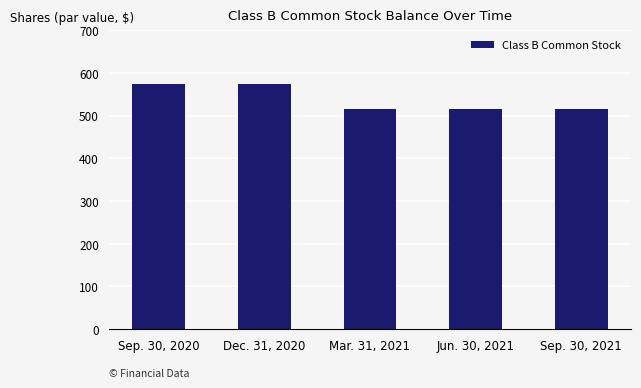

What is the greatest value displayed?

575